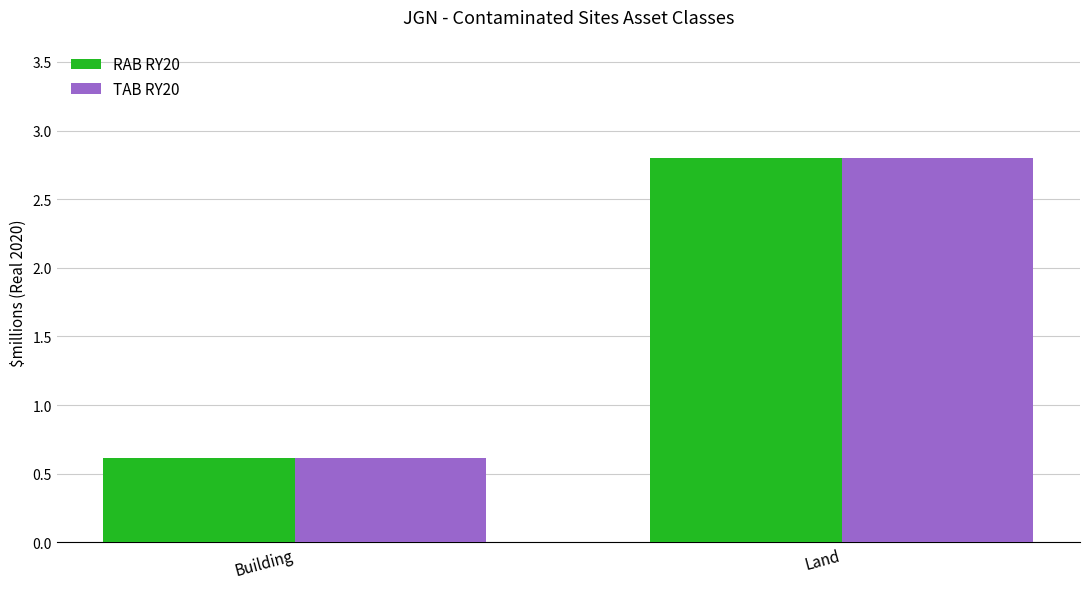

How many values in the RAB RY20 series exceed 2?

1